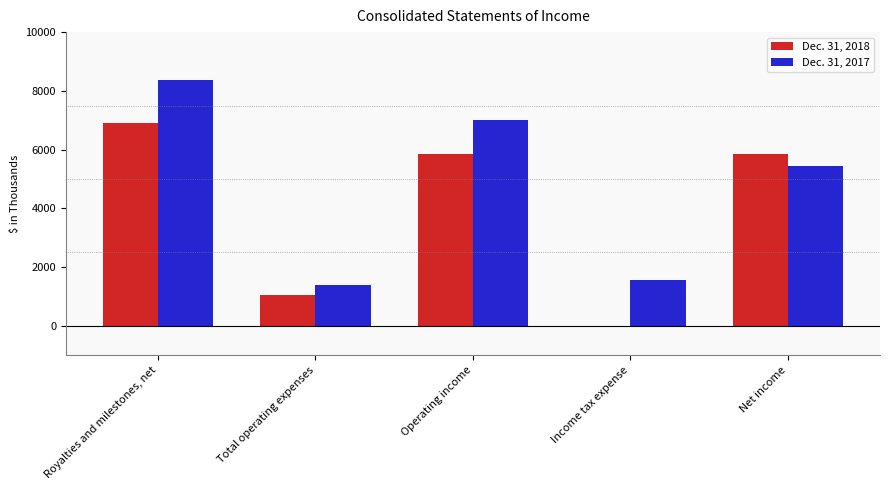

At which label does Dec. 31, 2018 reach its peak?

Royalties and milestones, net